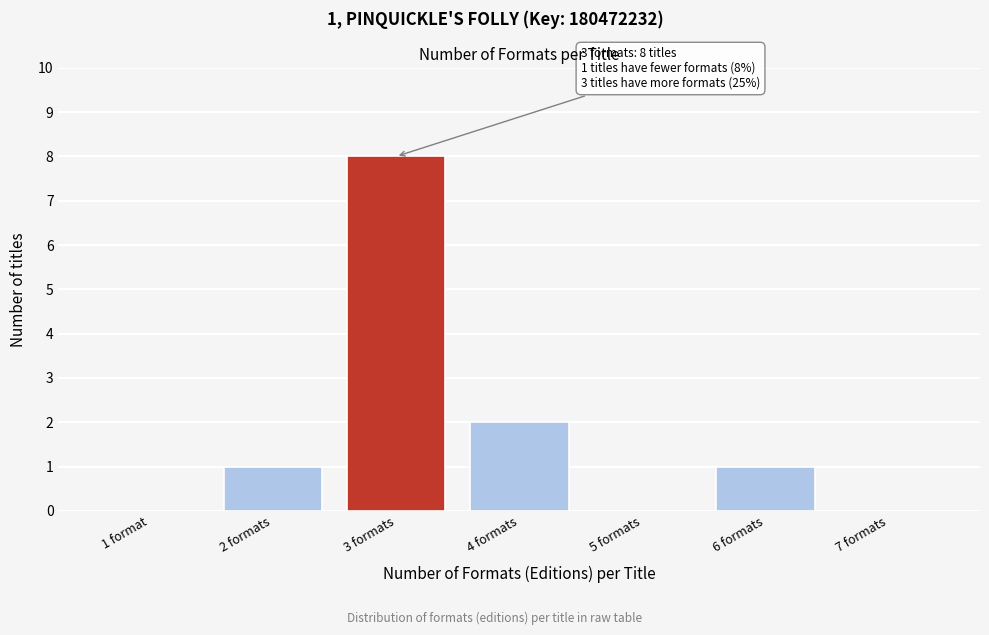

Reading right to left, transcribe all the data shown in this chart.

7 formats=0	6 formats=1	5 formats=0	4 formats=2	3 formats=8	2 formats=1	1 format=0